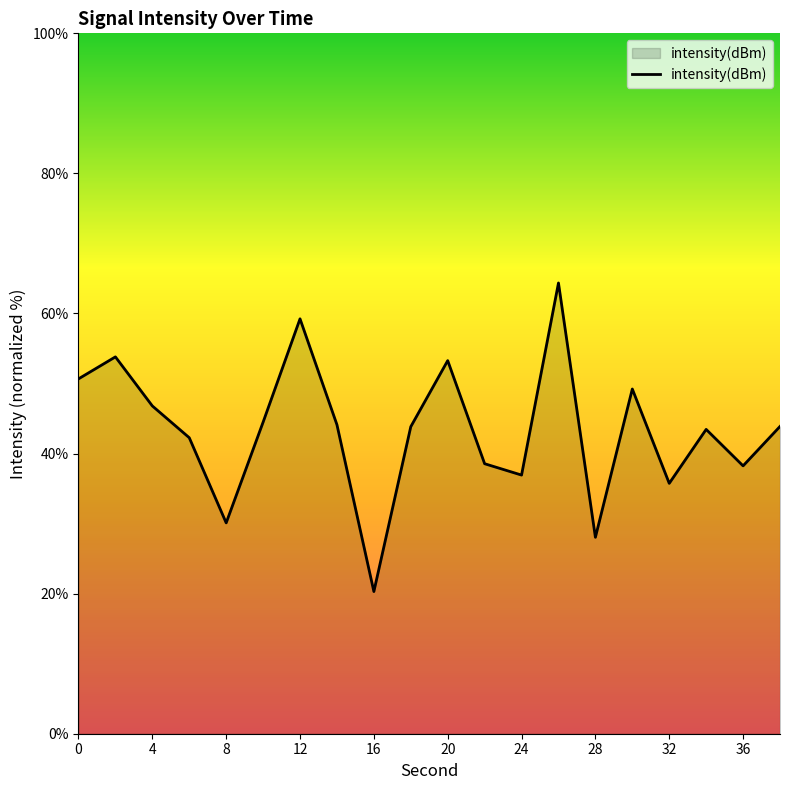

What is the minimum value shown in the chart?

20.3